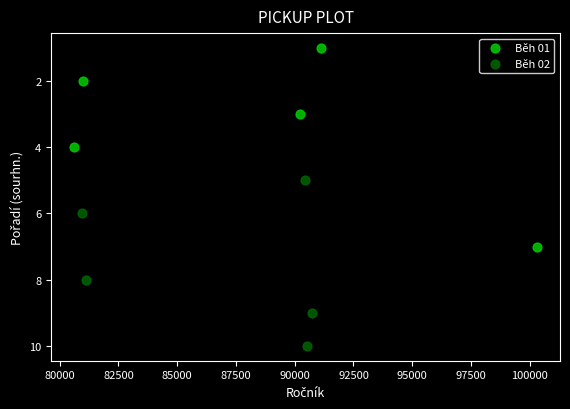

Which series reaches the maximum Y coordinate?

Běh 02